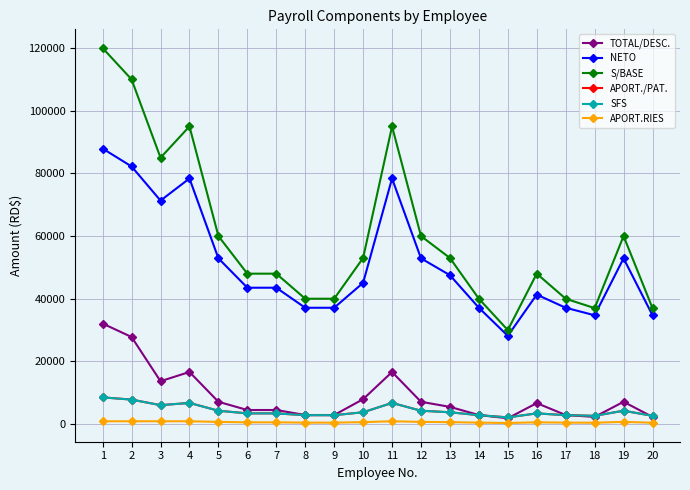

What is the minimum value for SFS?

2127.0